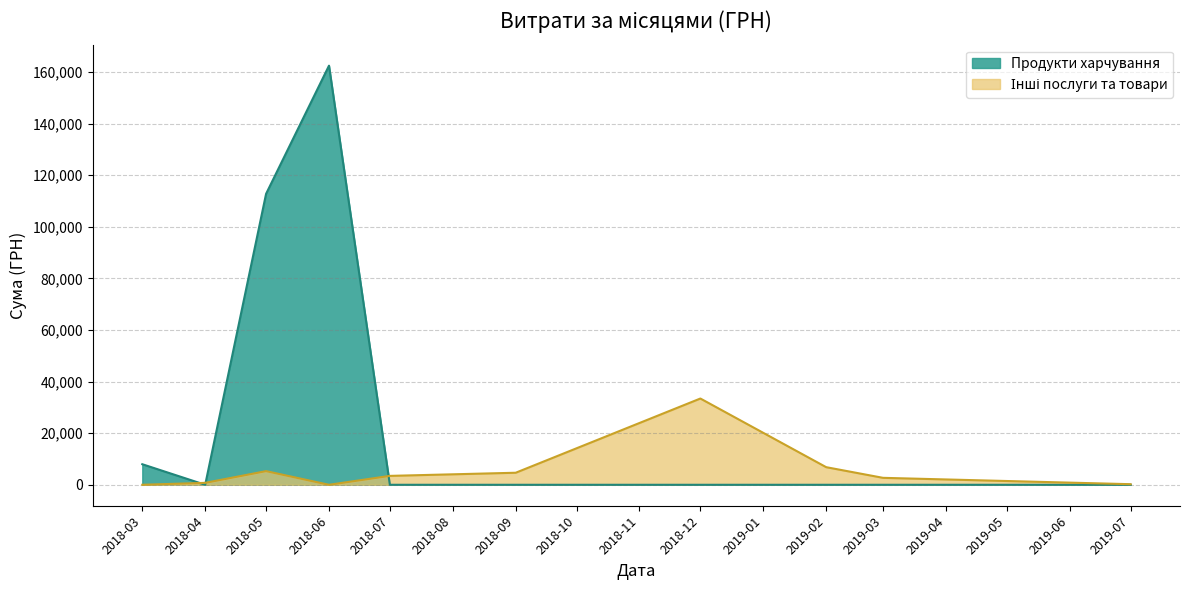

The value of Продукти харчування at 3 is 13965.8. True or false?

False